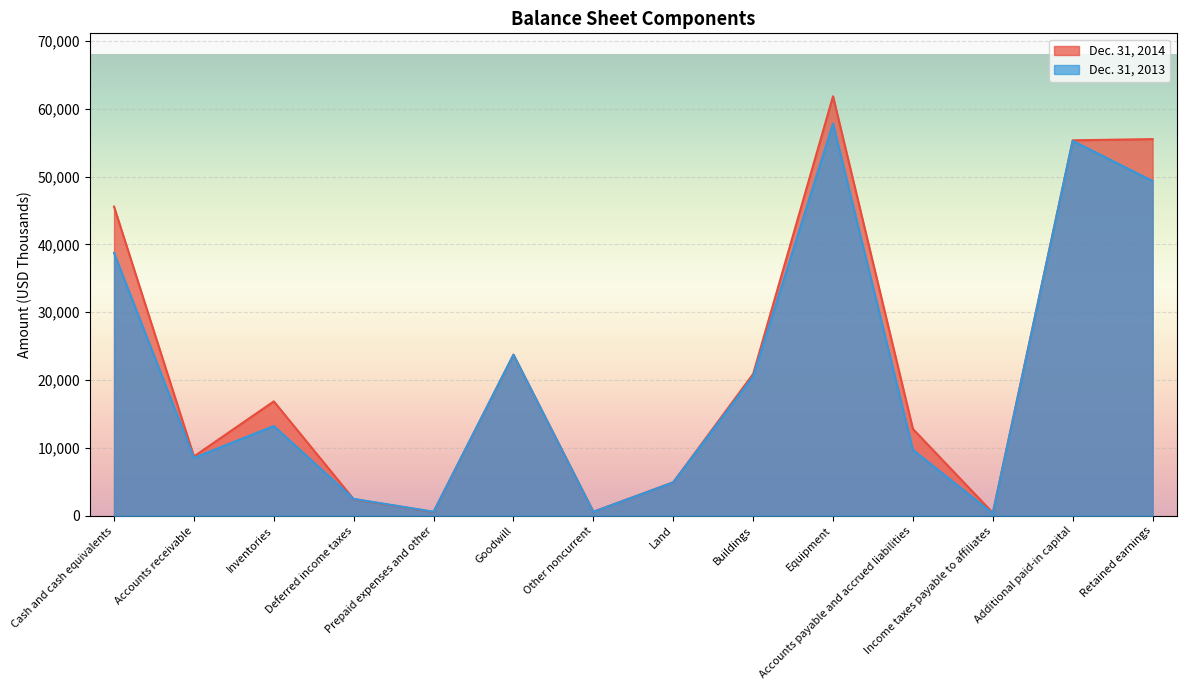

Which category has the highest value across all series?

Equipment